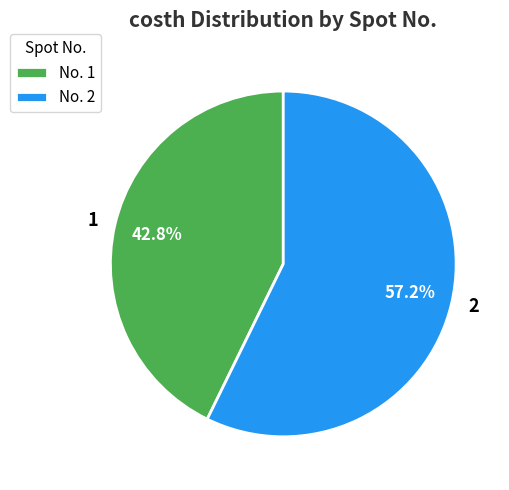

To the nearest percent, what percentage of the pie is 1?

43%